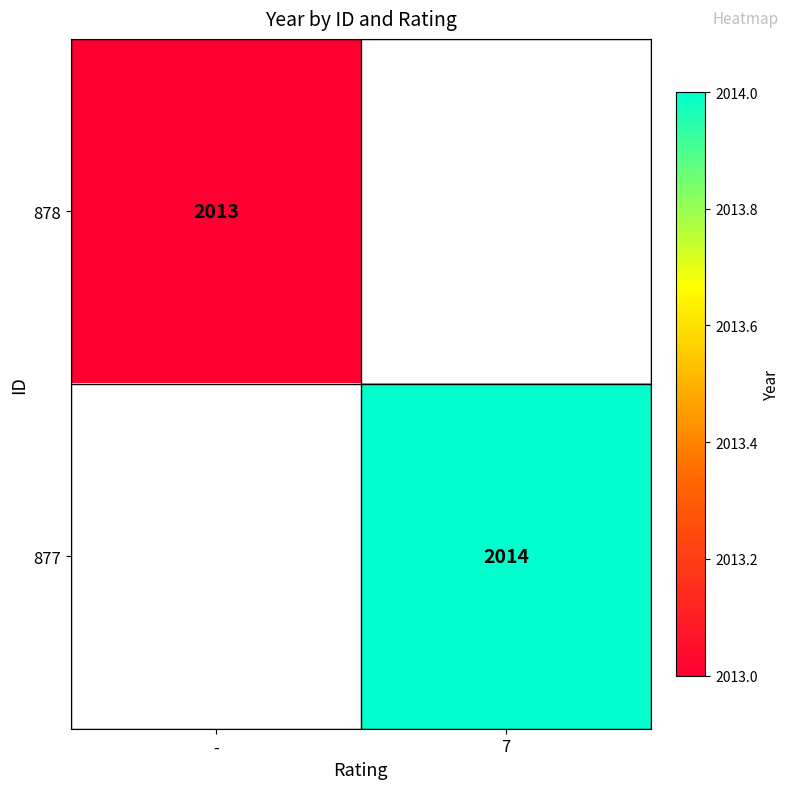

What is the smallest value displayed?

2013.0